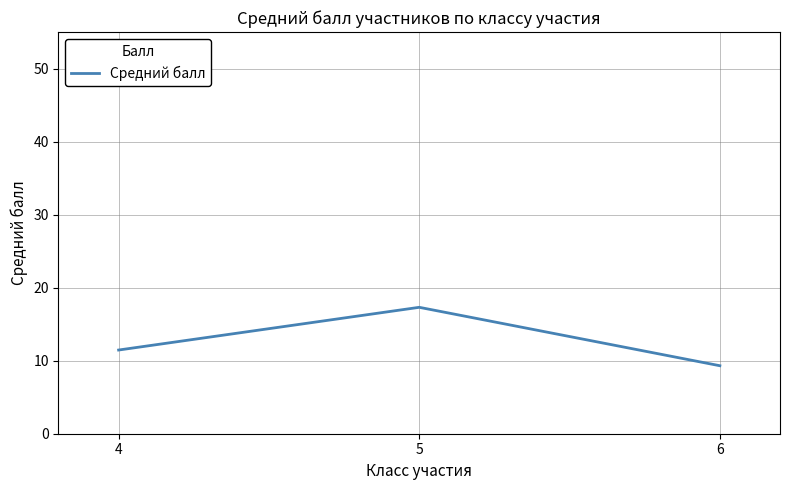

What is the minimum value shown in the chart?

9.3